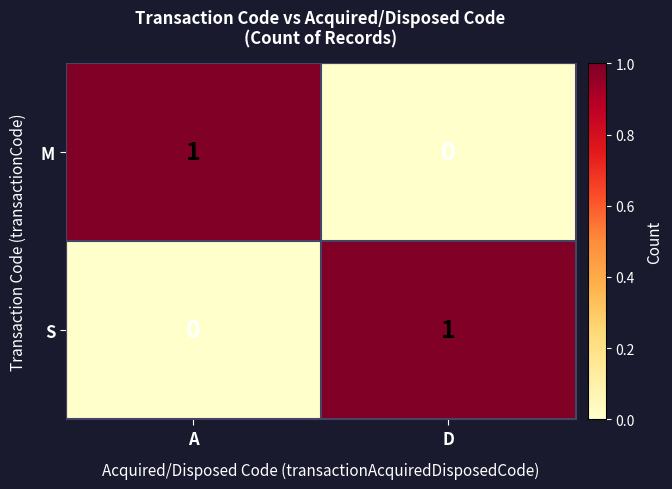

List the labels in order of M value, largest first.

A, D